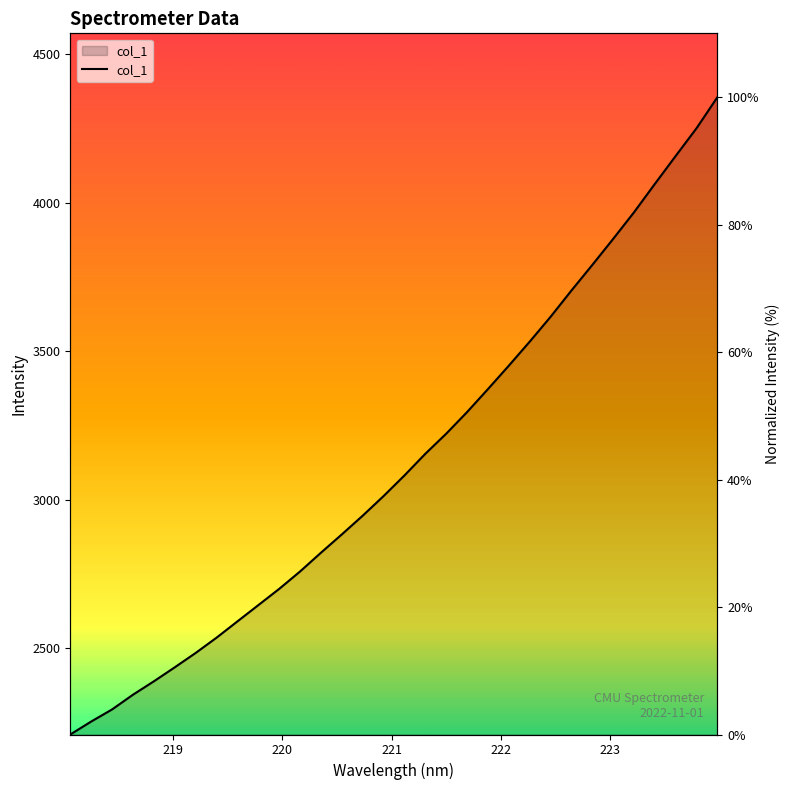

True or false: there are more than 1 points higher than both neighbors.

False